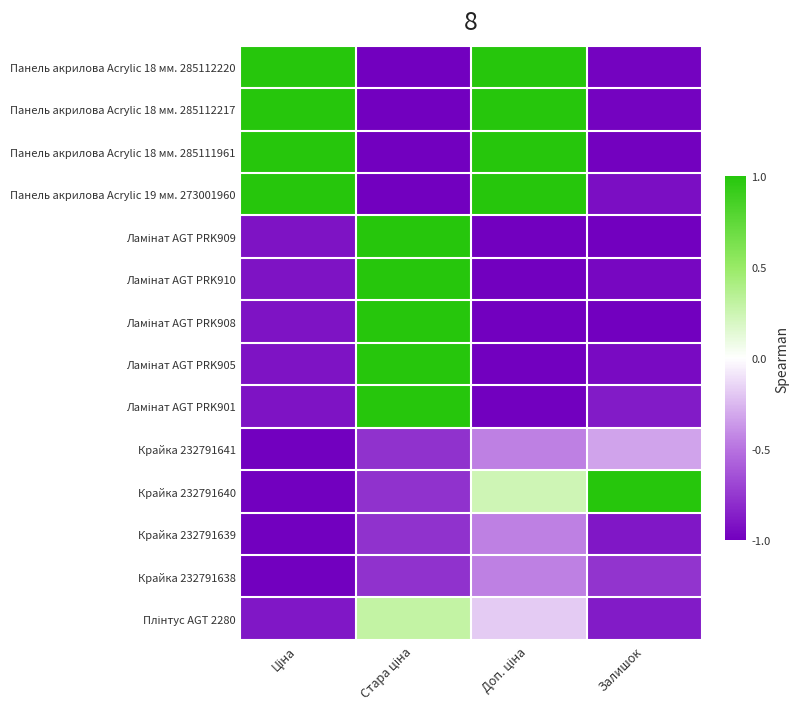

Which category has the highest value across all series?

Ціна